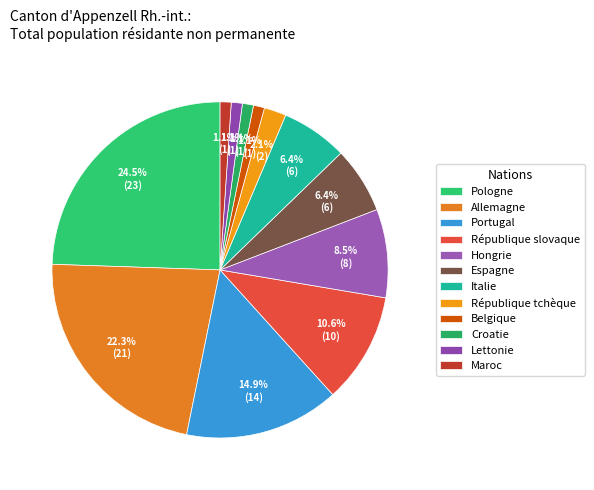

What percentage do Italie and Espagne together represent?

12.8%